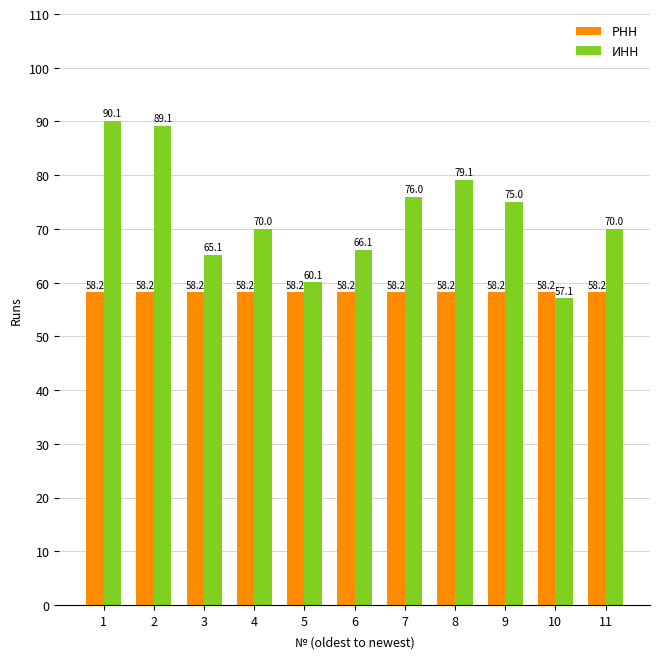

True or false: РНН has a value of 58.2 at 4.

True